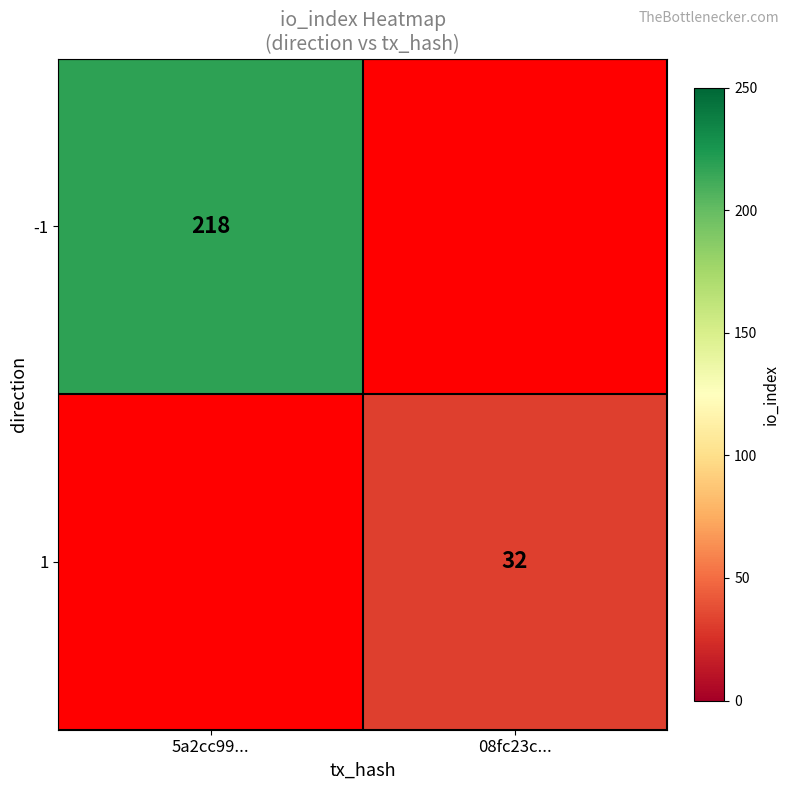

The -1 series shows 218 at 5a2cc99.... True or false?

True